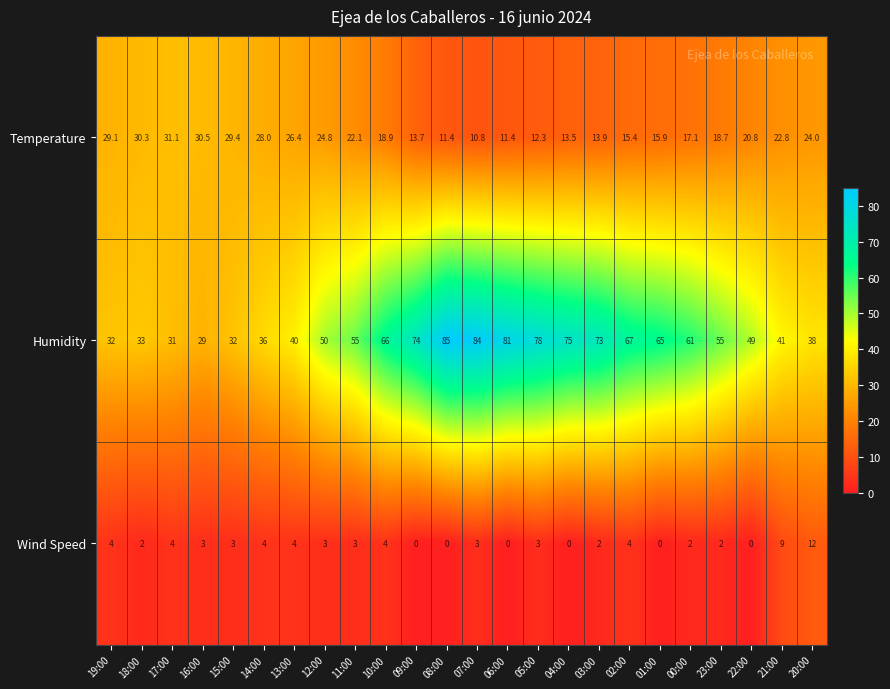

What value does the Wind Speed series have at 23:00?

2.0